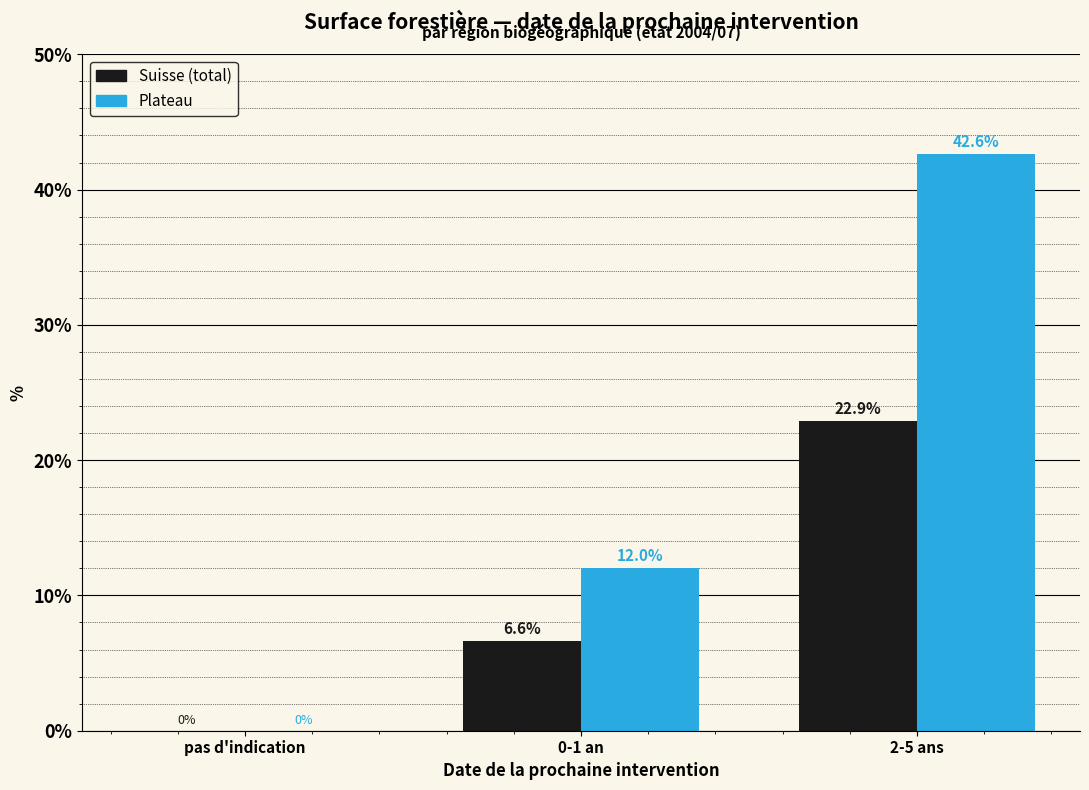

Reading left to right, list all the values displayed in this chart.

Suisse: pas d'indication=0.0	0-1 an=6.6	2-5 ans=22.9
Plateau: pas d'indication=0.0	0-1 an=12.0	2-5 ans=42.6